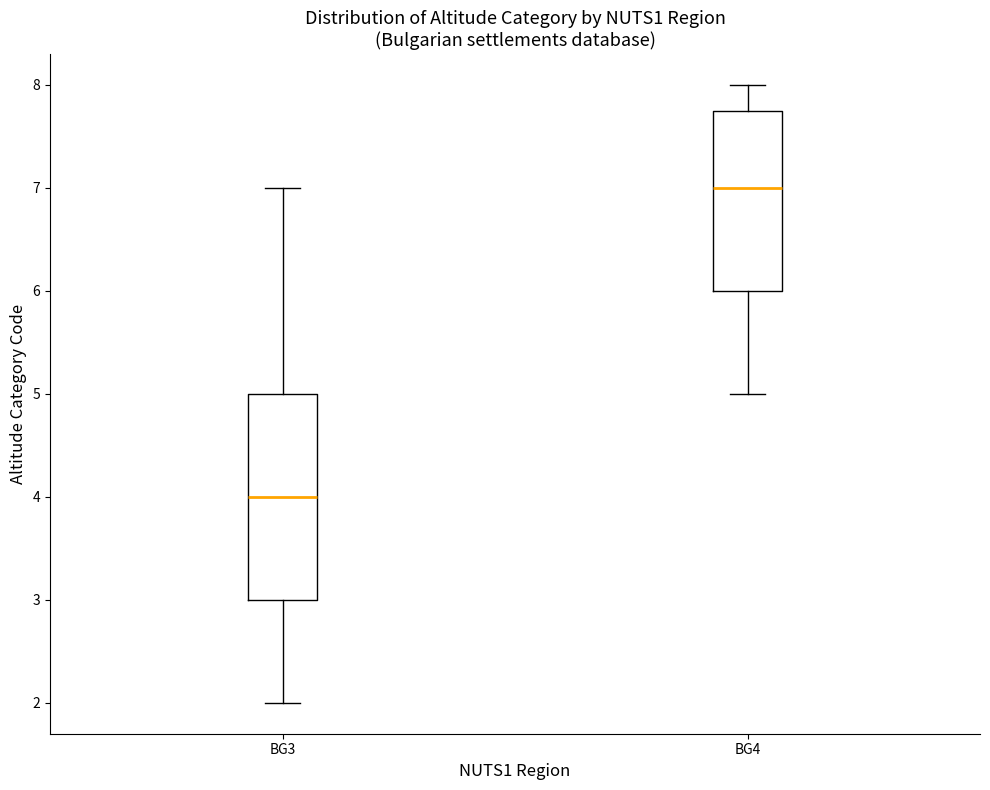

Which box has the lowest median line?

BG3